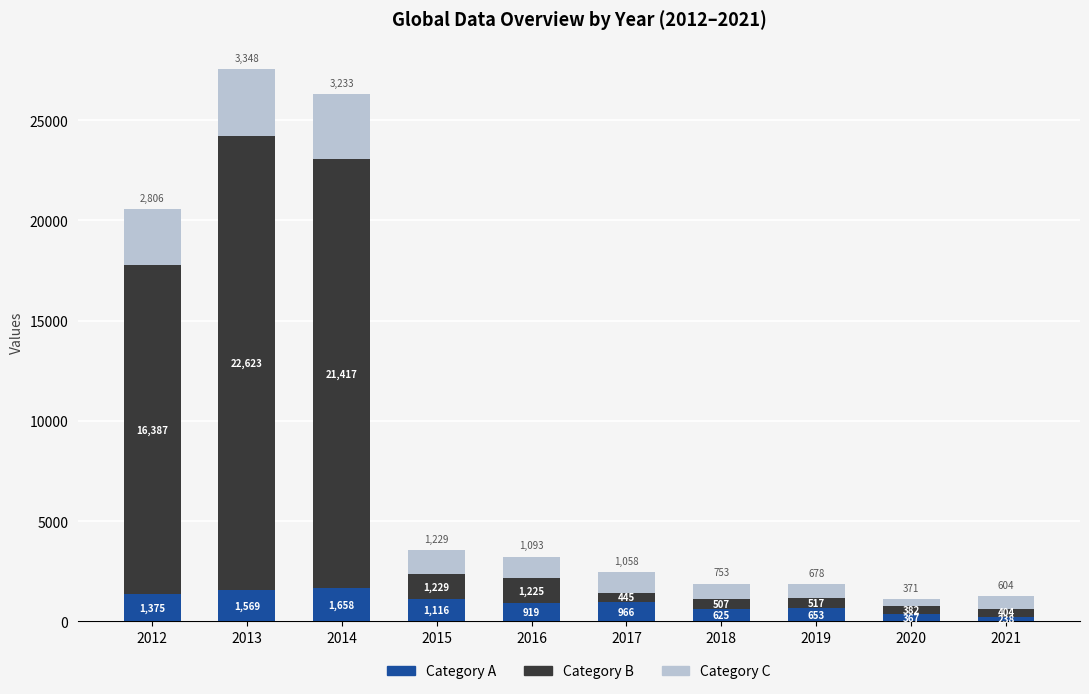

True or false: Category A has a value of 966 at 2017.

True